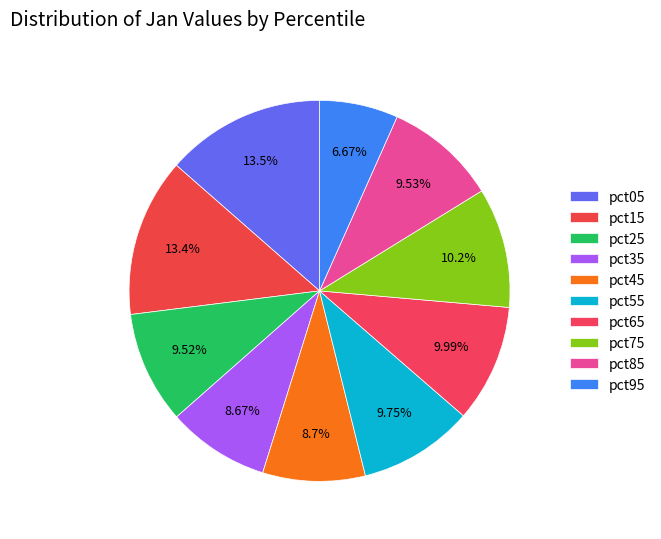

What is the smallest slice in the pie chart?

pct95